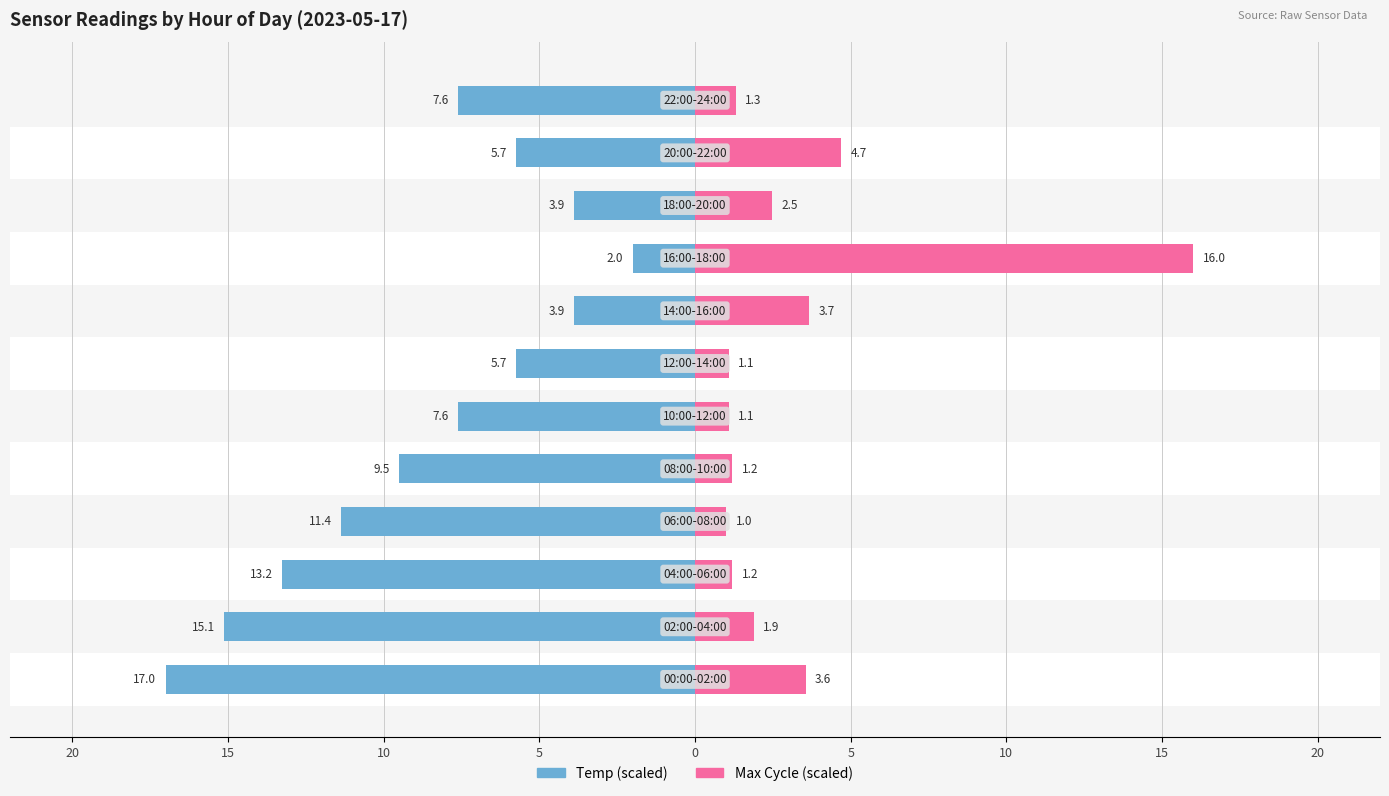

At how many categories does at least one series exceed 0?

12